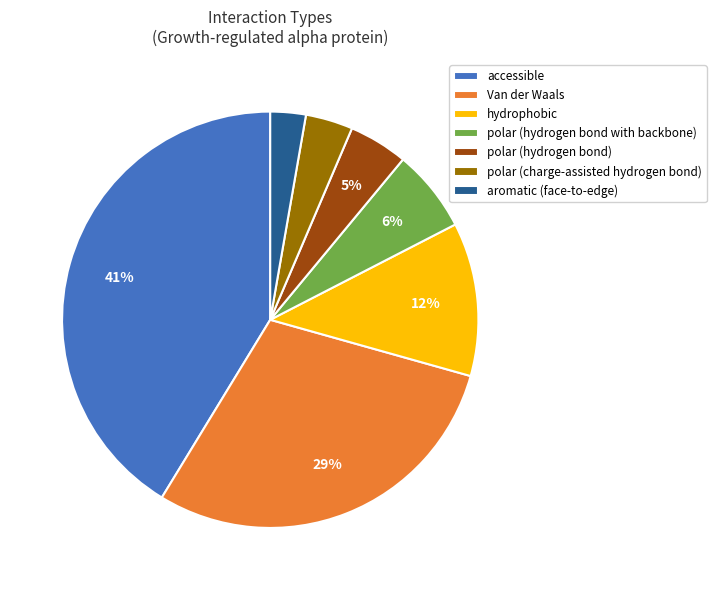

To the nearest percent, what is the average slice percentage?

14%